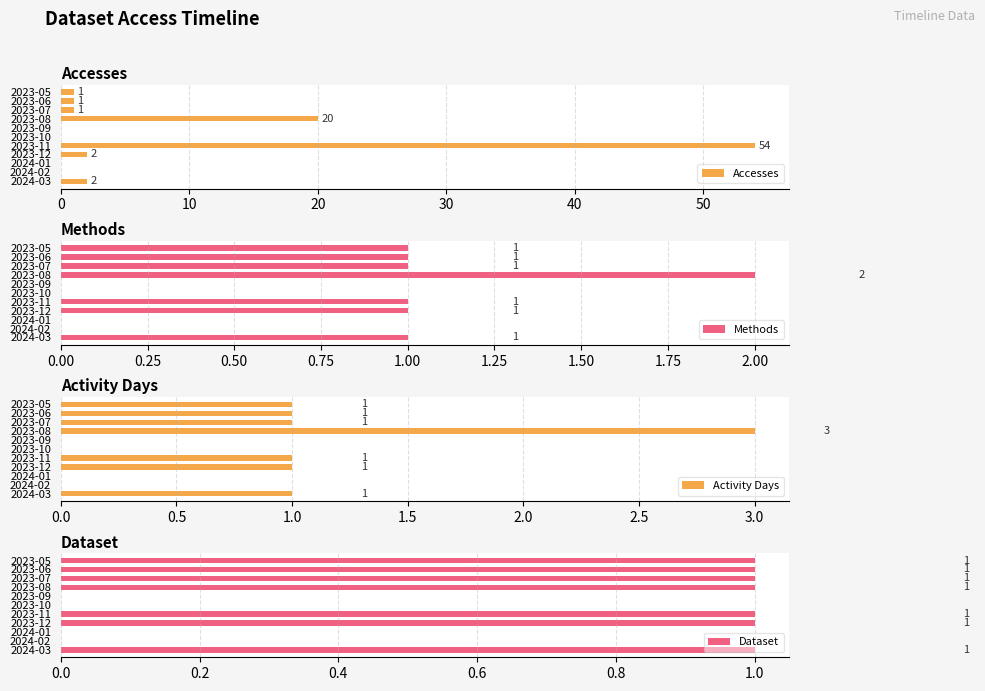

What is the difference between the maximum and minimum values in the Methods series?

2